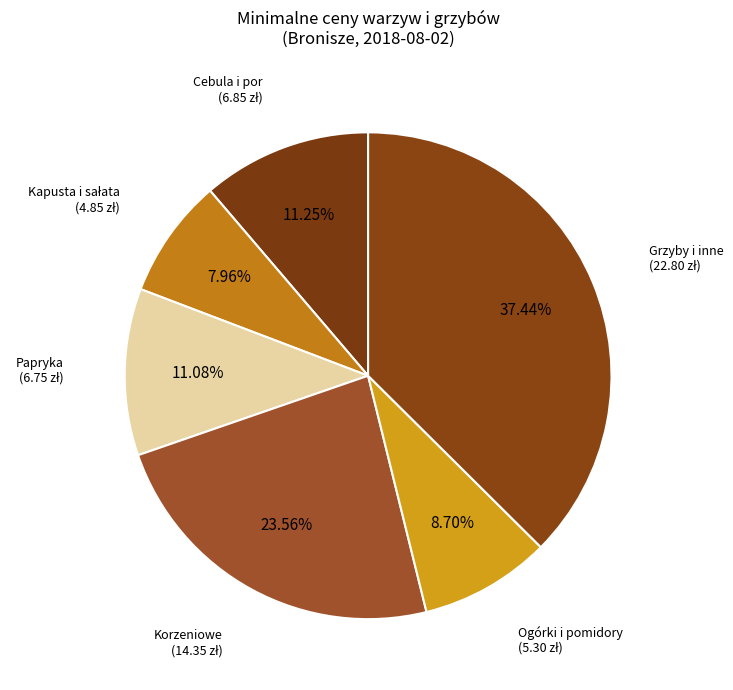

What is the largest slice in the pie chart?

Grzyby i inne